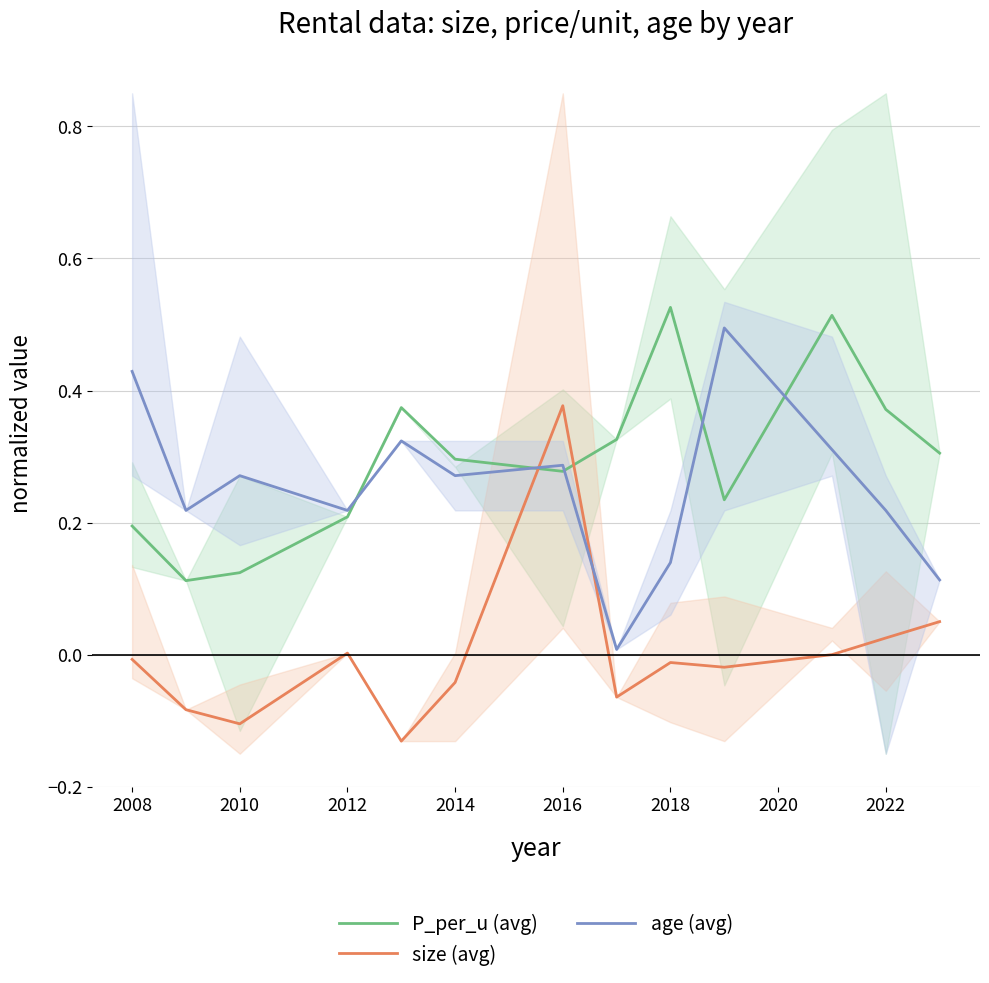

How many values in size (avg) are above zero?

4